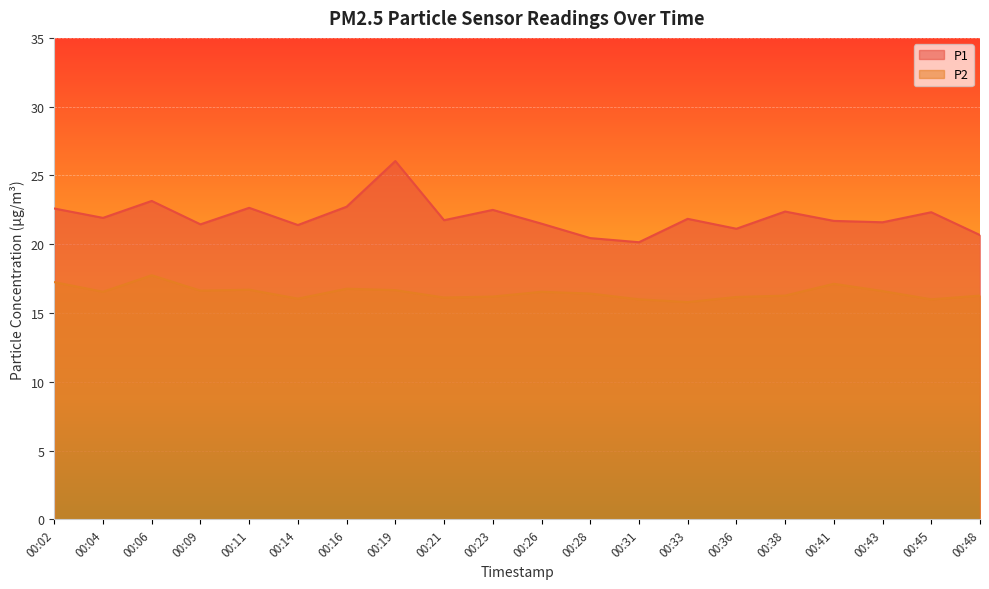

How many series are shown in this chart?

2